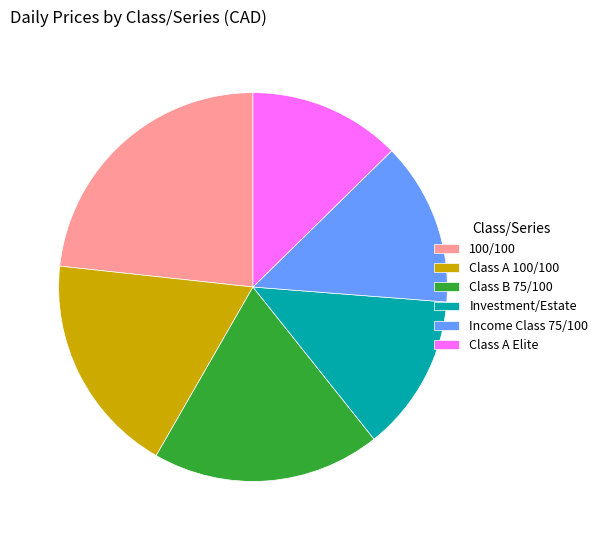

Does Class B 75/100 represent more than half of the total?

No